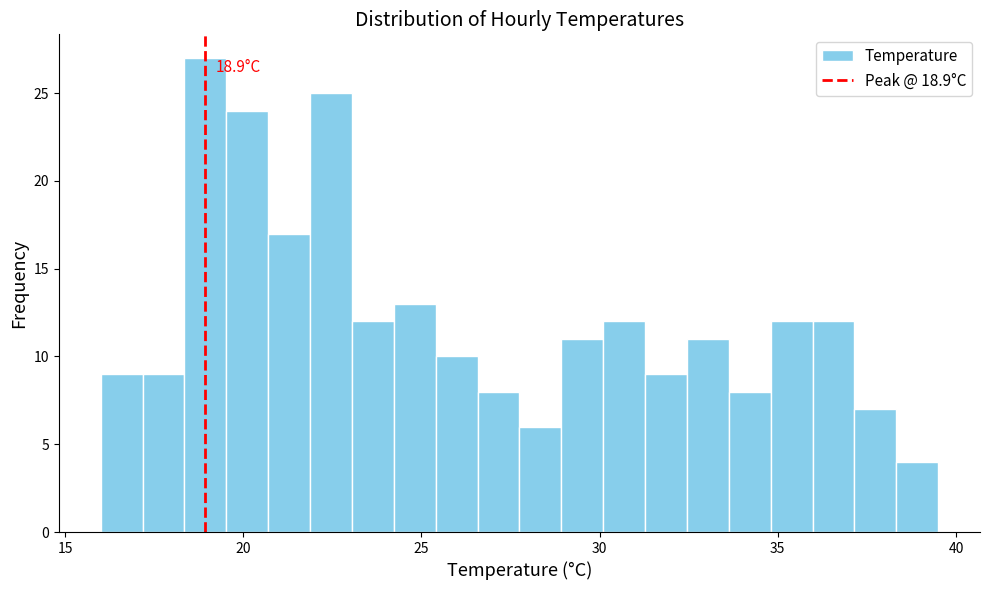

Around what value on the x-axis is the tallest bar? Give the approximate position of its centre, as read against the axis.

19.0